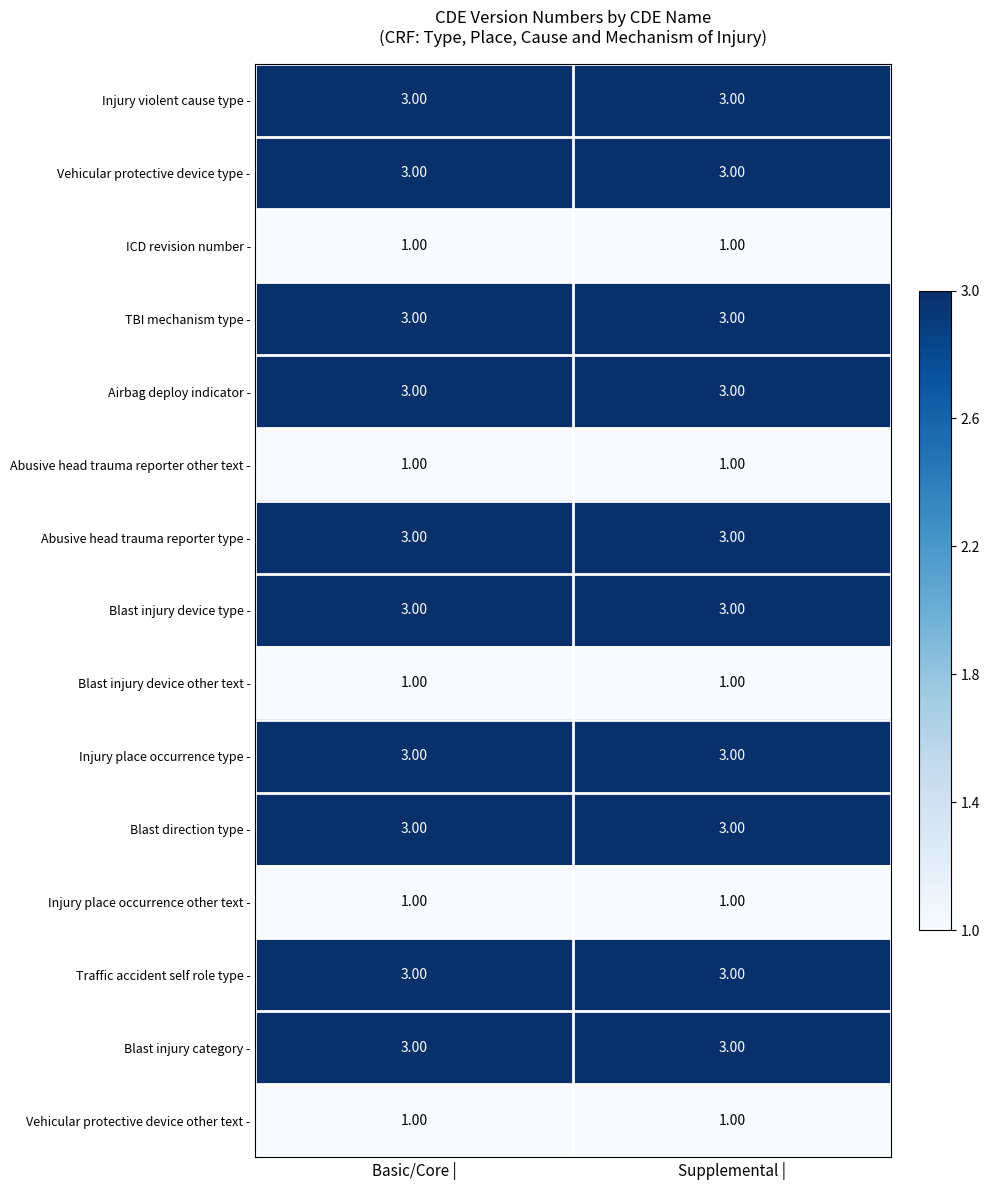

What is the sum of the Blast injury device type - values at Supplemental | and Basic/Core |?

6